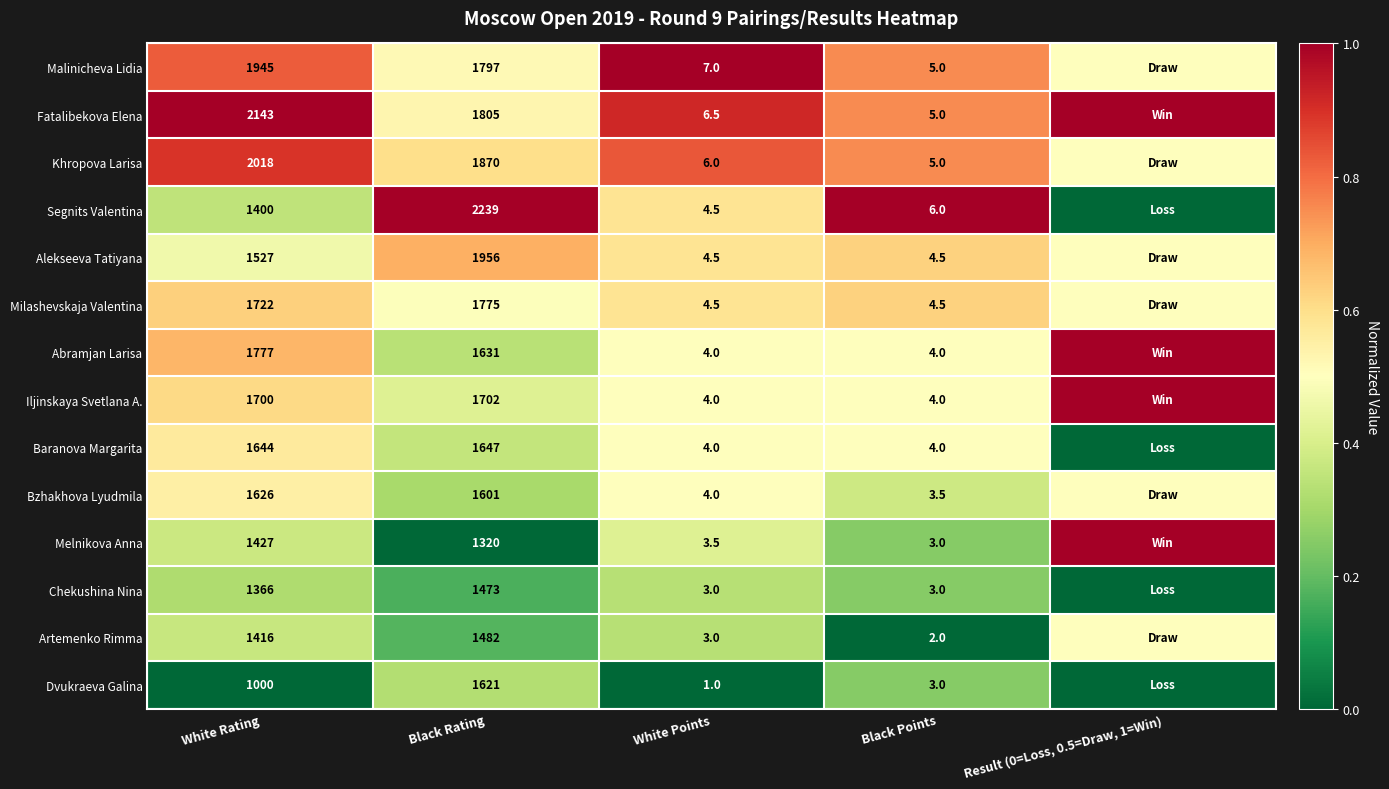

What is the sum of the Alekseeva Tatiyana values at Black Points and White Points?

9.0